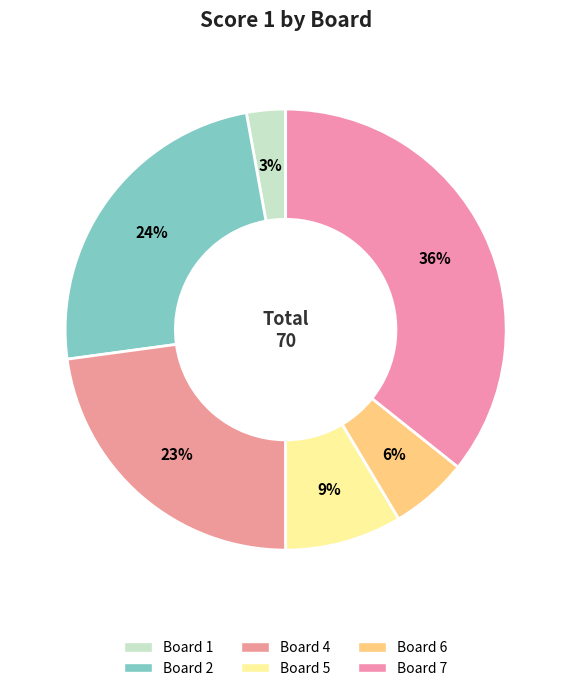

How many slices are in this pie chart?

6